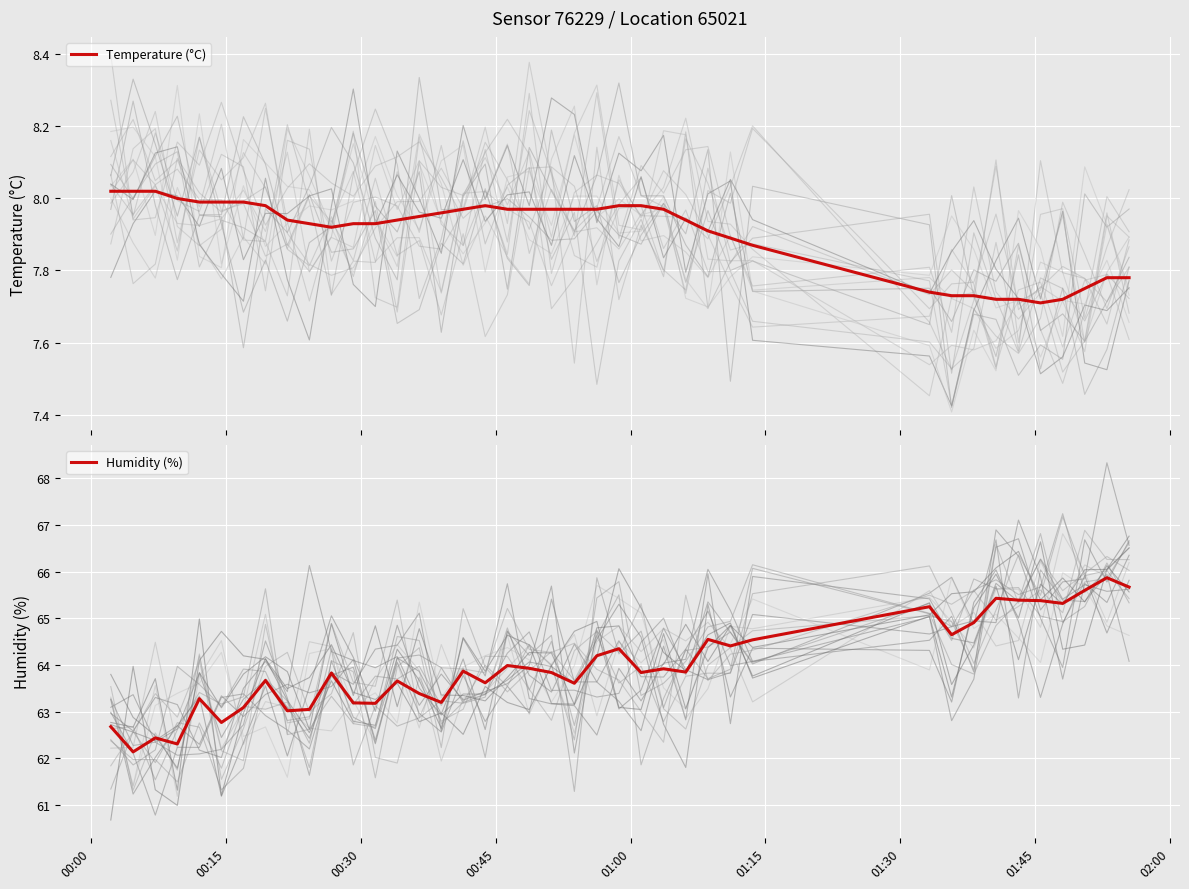

True or false: Temperature (°C) has more than 2 interior local peaks.

False